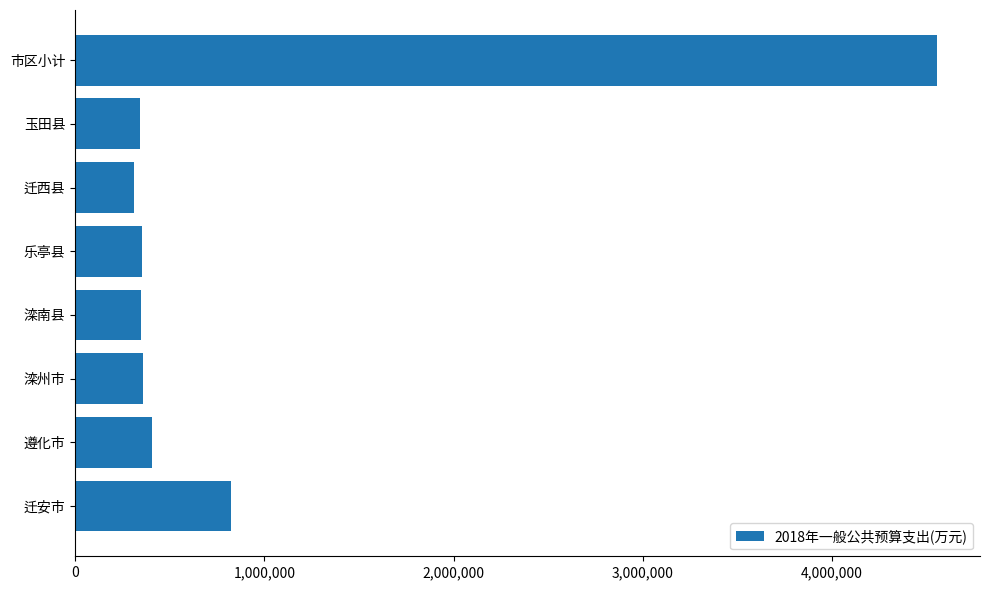

What is the sum of all values?

7492880